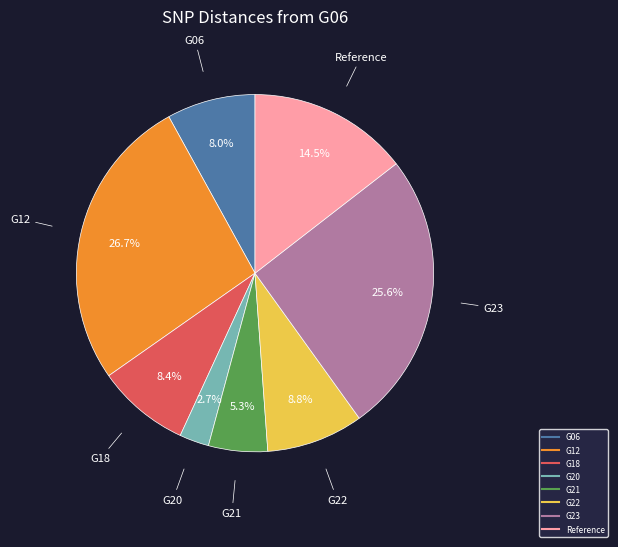

Is there any slice that represents more than half of the pie?

No